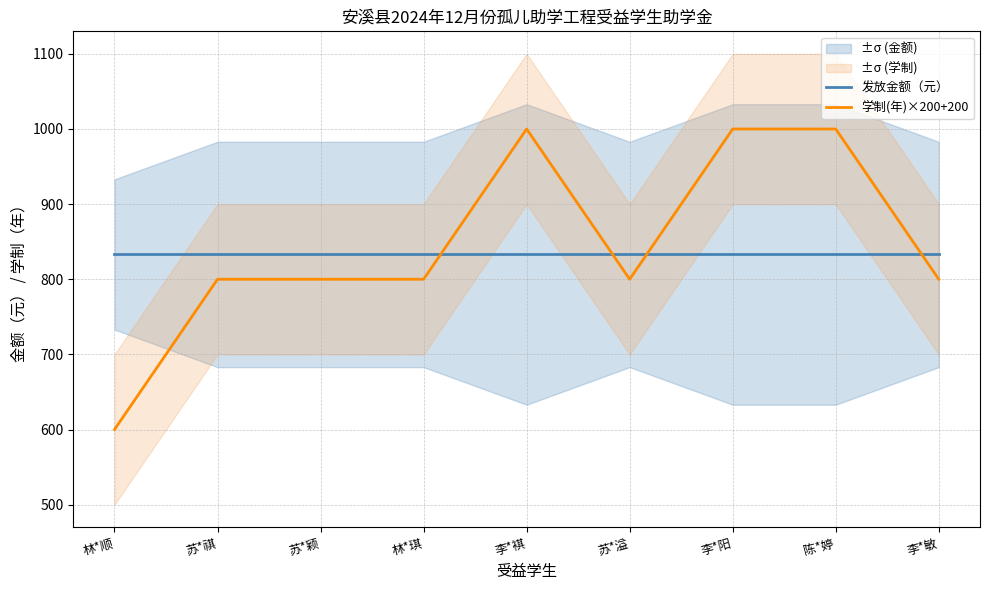

Reading right to left, extract all data points from this chart.

发放金额（元）: 李*敏=833	陈*婷=833	李*阳=833	苏*溢=833	李*褀=833	林*琪=833	苏*颖=833	苏*祺=833	林*顺=833
学制(年)×200+200: 李*敏=800	陈*婷=1000	李*阳=1000	苏*溢=800	李*褀=1000	林*琪=800	苏*颖=800	苏*祺=800	林*顺=600